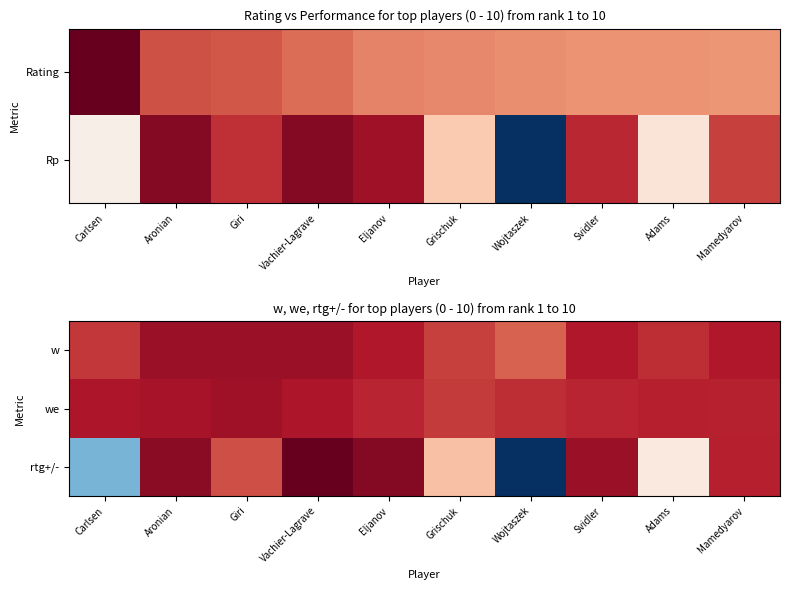

Reading left to right, list all the values displayed in this chart.

w: Carlsen=3.5	Aronian=6.0	Giri=6.0	Vachier-Lagrave=6.0	Eljanov=5.0	Grischuk=3.0	Wojtaszek=1.5	Svidler=5.0	Adams=4.0	Mamedyarov=5.0
we: Carlsen=5.1	Aronian=5.3	Giri=5.8	Vachier-Lagrave=5.2	Eljanov=4.3	Grischuk=3.3	Wojtaszek=4.0	Svidler=4.4	Adams=4.7	Mamedyarov=4.5
rtg+/-: Carlsen=-16.0	Aronian=6.7	Giri=2.4	Vachier-Lagrave=8.3	Eljanov=7.0	Grischuk=-3.4	Wojtaszek=-24.8	Svidler=6.1	Adams=-6.6	Mamedyarov=4.6